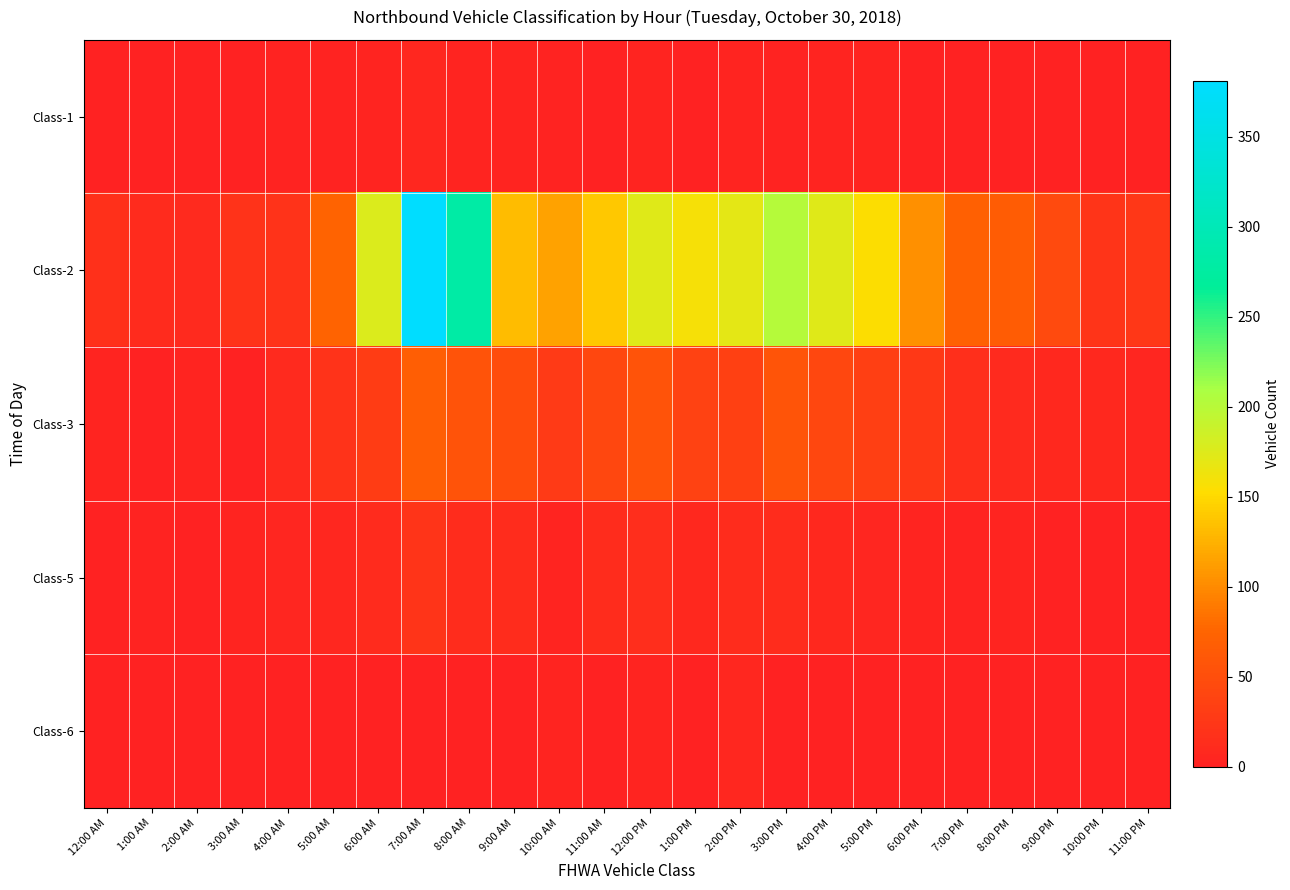

Reading right to left, list all the values displayed in this chart.

Class-1: 11:00 PM=0	10:00 PM=0	9:00 PM=1	8:00 PM=0	7:00 PM=1	6:00 PM=1	5:00 PM=3	4:00 PM=3	3:00 PM=2	2:00 PM=3	1:00 PM=0	12:00 PM=3	11:00 AM=1	10:00 AM=2	9:00 AM=4	8:00 AM=4	7:00 AM=6	6:00 AM=3	5:00 AM=2	4:00 AM=2	3:00 AM=0	2:00 AM=0	1:00 AM=0	12:00 AM=0
Class-2: 11:00 PM=25	10:00 PM=22	9:00 PM=45	8:00 PM=66	7:00 PM=70	6:00 PM=104	5:00 PM=154	4:00 PM=174	3:00 PM=201	2:00 PM=170	1:00 PM=158	12:00 PM=173	11:00 AM=139	10:00 AM=116	9:00 AM=132	8:00 AM=280	7:00 AM=381	6:00 AM=176	5:00 AM=74	4:00 AM=20	3:00 AM=20	2:00 AM=10	1:00 AM=11	12:00 AM=17
Class-3: 11:00 PM=5	10:00 PM=8	9:00 PM=8	8:00 PM=10	7:00 PM=16	6:00 PM=26	5:00 PM=34	4:00 PM=43	3:00 PM=58	2:00 PM=35	1:00 PM=37	12:00 PM=56	11:00 AM=42	10:00 AM=28	9:00 AM=48	8:00 AM=56	7:00 AM=68	6:00 AM=31	5:00 AM=20	4:00 AM=10	3:00 AM=0	2:00 AM=3	1:00 AM=0	12:00 AM=3
Class-5: 11:00 PM=1	10:00 PM=1	9:00 PM=1	8:00 PM=3	7:00 PM=2	6:00 PM=3	5:00 PM=5	4:00 PM=8	3:00 PM=12	2:00 PM=13	1:00 PM=8	12:00 PM=14	11:00 AM=12	10:00 AM=3	9:00 AM=13	8:00 AM=13	7:00 AM=21	6:00 AM=11	5:00 AM=7	4:00 AM=5	3:00 AM=4	2:00 AM=0	1:00 AM=2	12:00 AM=0
Class-6: 11:00 PM=0	10:00 PM=0	9:00 PM=0	8:00 PM=0	7:00 PM=0	6:00 PM=0	5:00 PM=0	4:00 PM=0	3:00 PM=0	2:00 PM=6	1:00 PM=0	12:00 PM=3	11:00 AM=1	10:00 AM=4	9:00 AM=1	8:00 AM=1	7:00 AM=0	6:00 AM=0	5:00 AM=0	4:00 AM=0	3:00 AM=0	2:00 AM=0	1:00 AM=0	12:00 AM=0